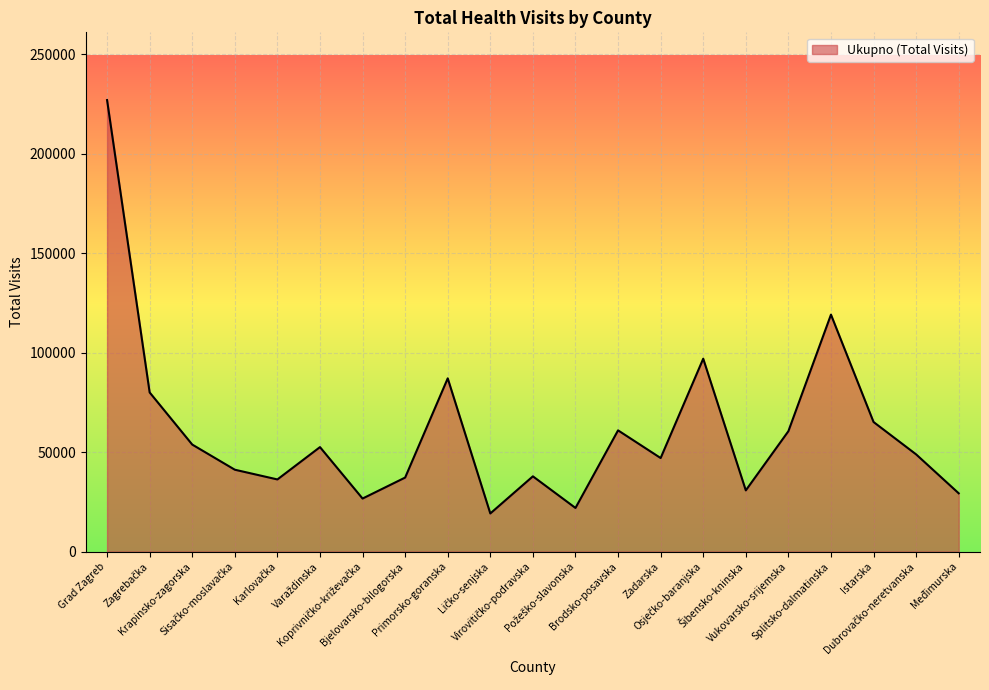

What is the difference between the maximum and minimum values?

207766